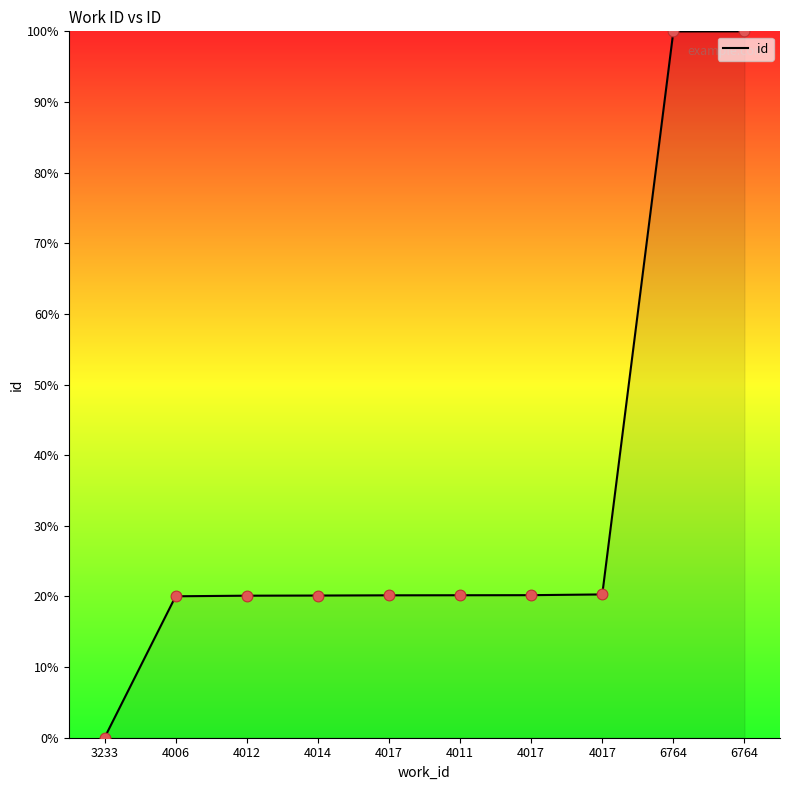

What is the change in value from 4012 to 4011?

+0.1